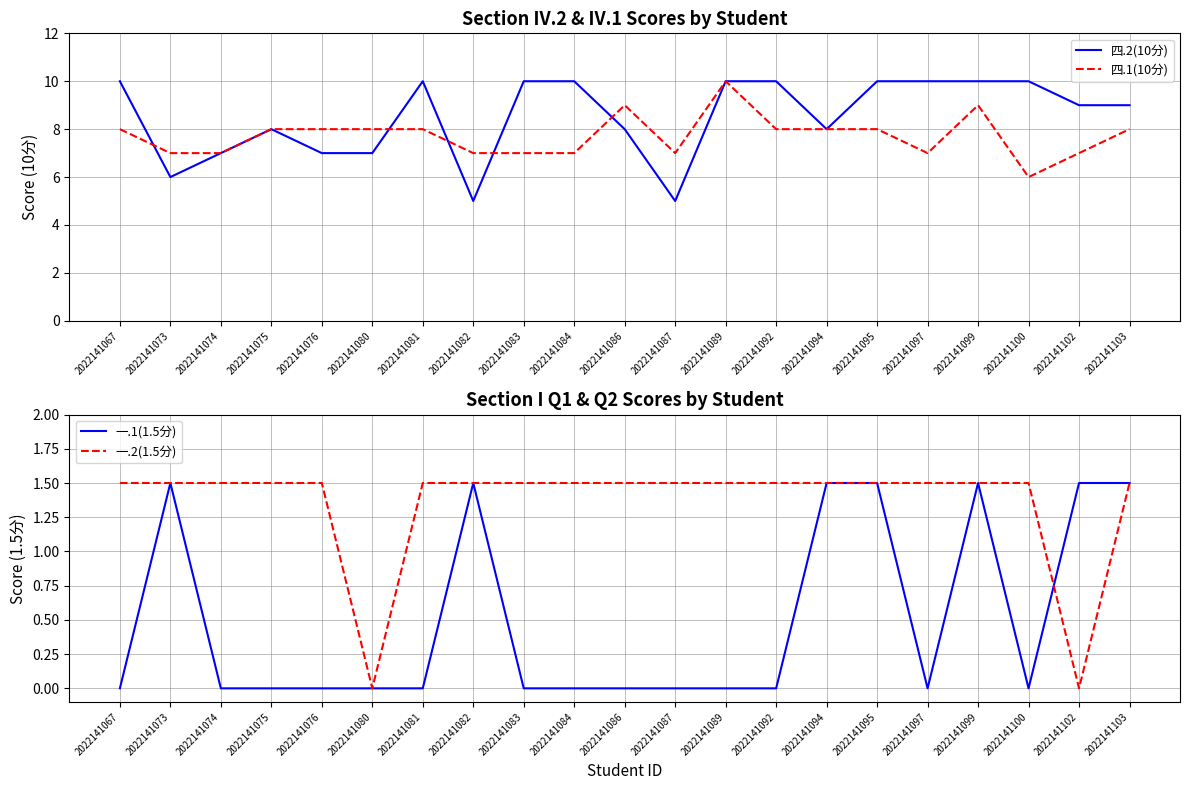

At which label does 一.2(1.5分) first exceed 1?

2022141067